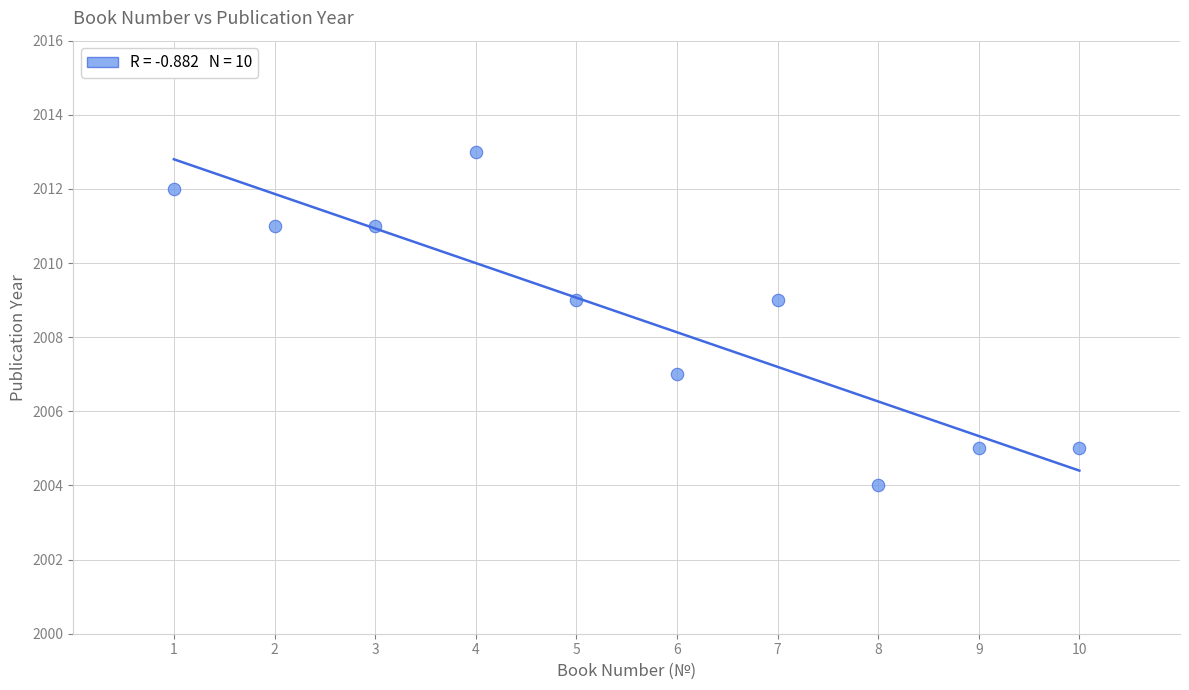

What is the average X value?

6